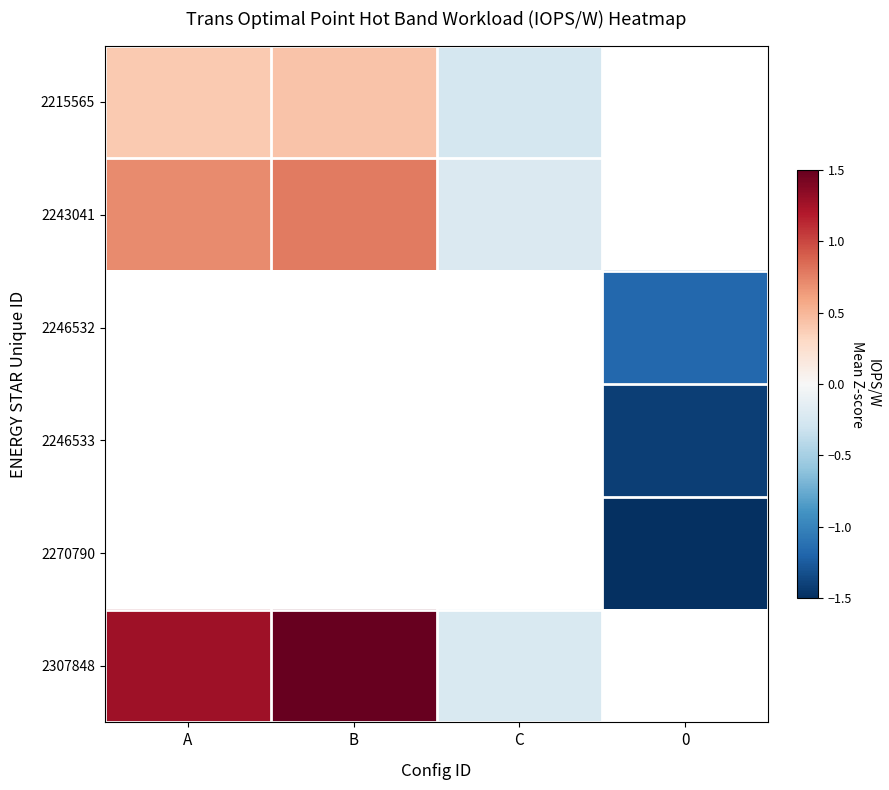

At which label does 2243041 first exceed 0?

A